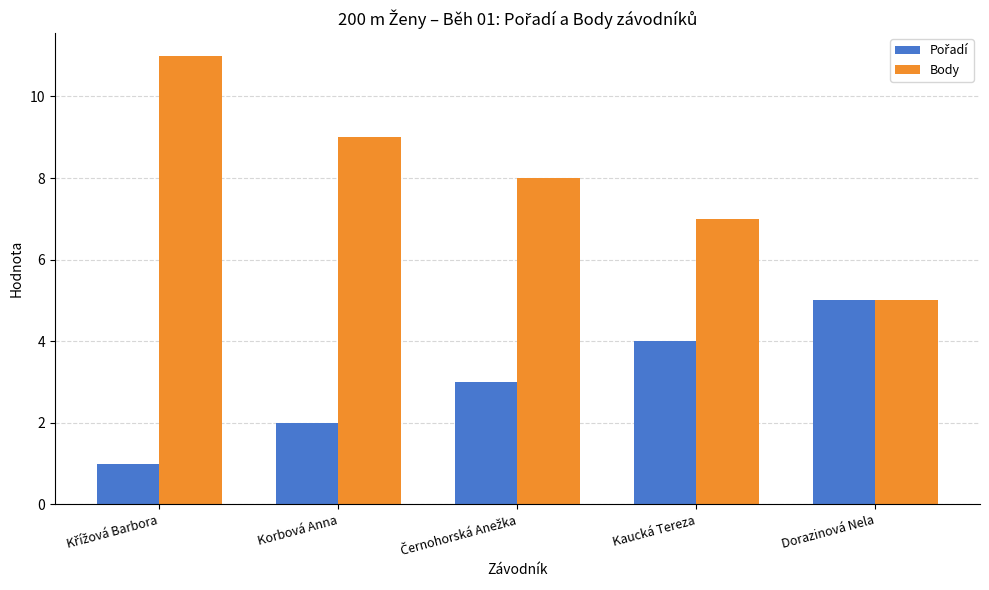

How many data points does each series have?

5